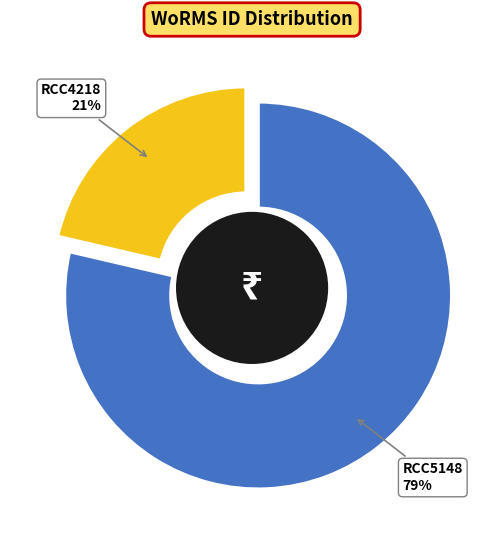

Combined, do RCC5148 and RCC4218 account for over 50%?

Yes